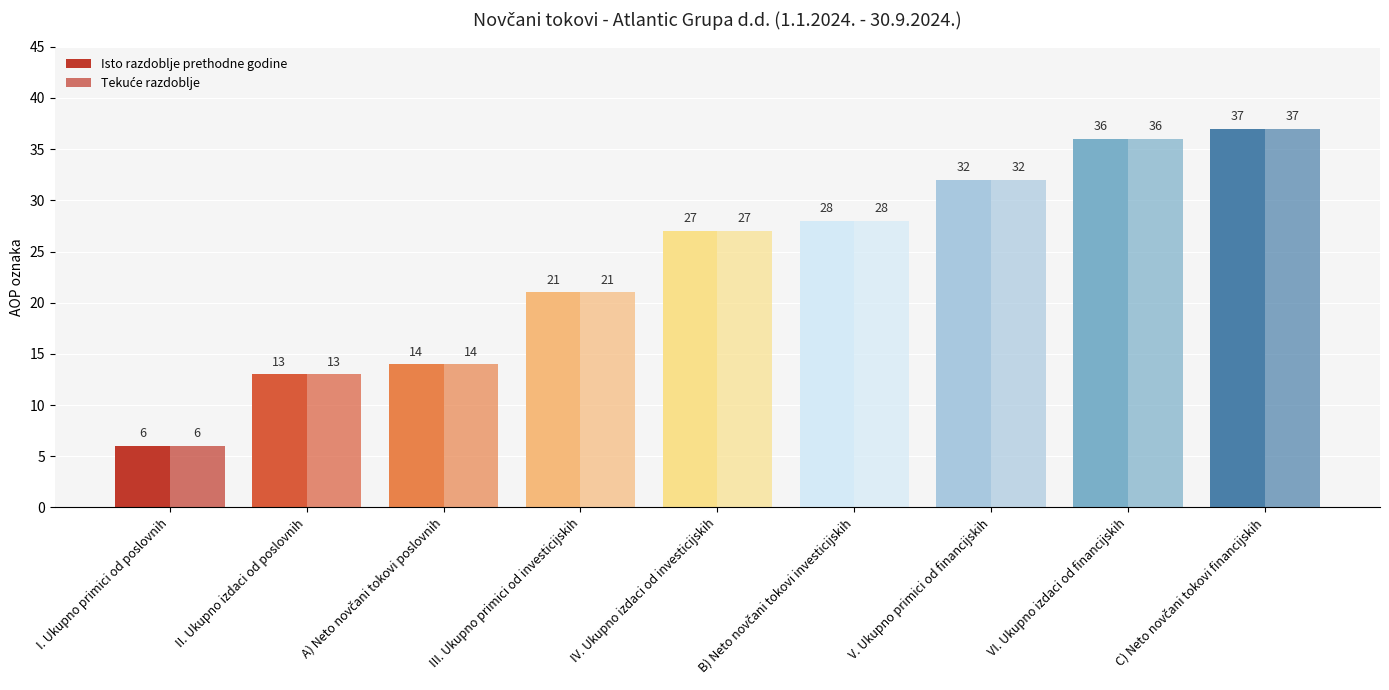

How many data points in Isto razdoblje prethodne godine are less than 27?

4